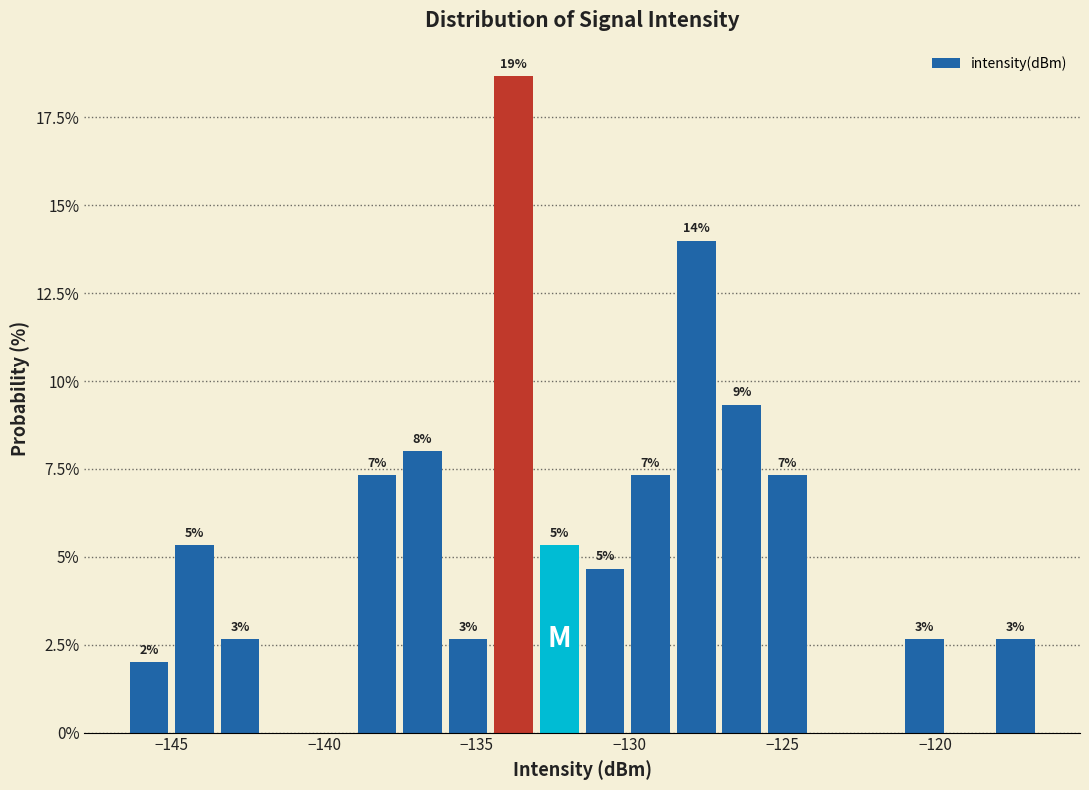

Around what value on the x-axis is the tallest bar? Give the approximate position of its centre, as read against the axis.

-134.0